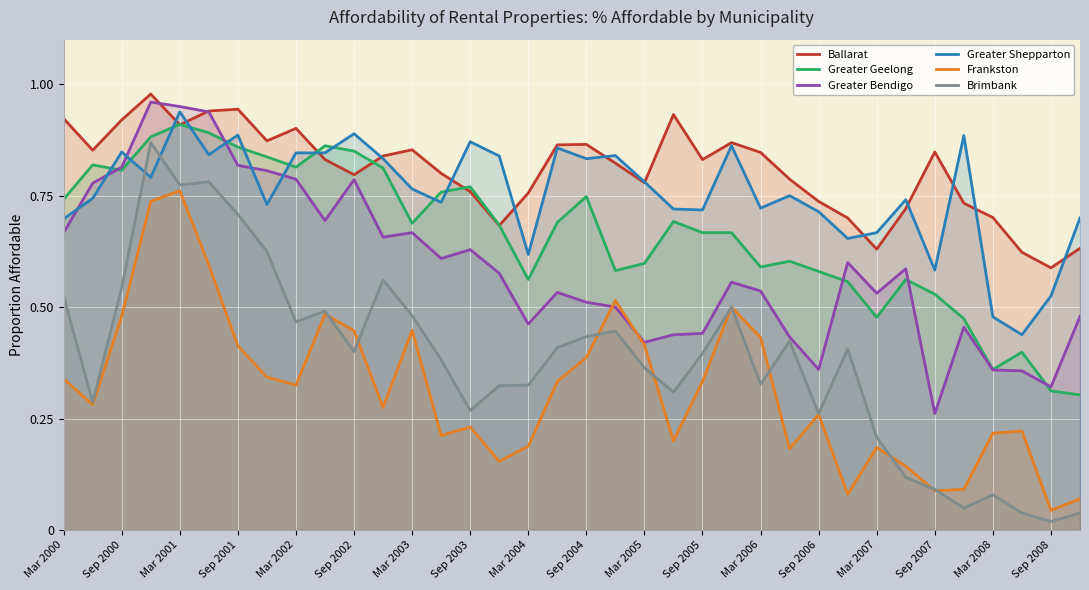

Which series has the largest range (max minus min)?

Brimbank